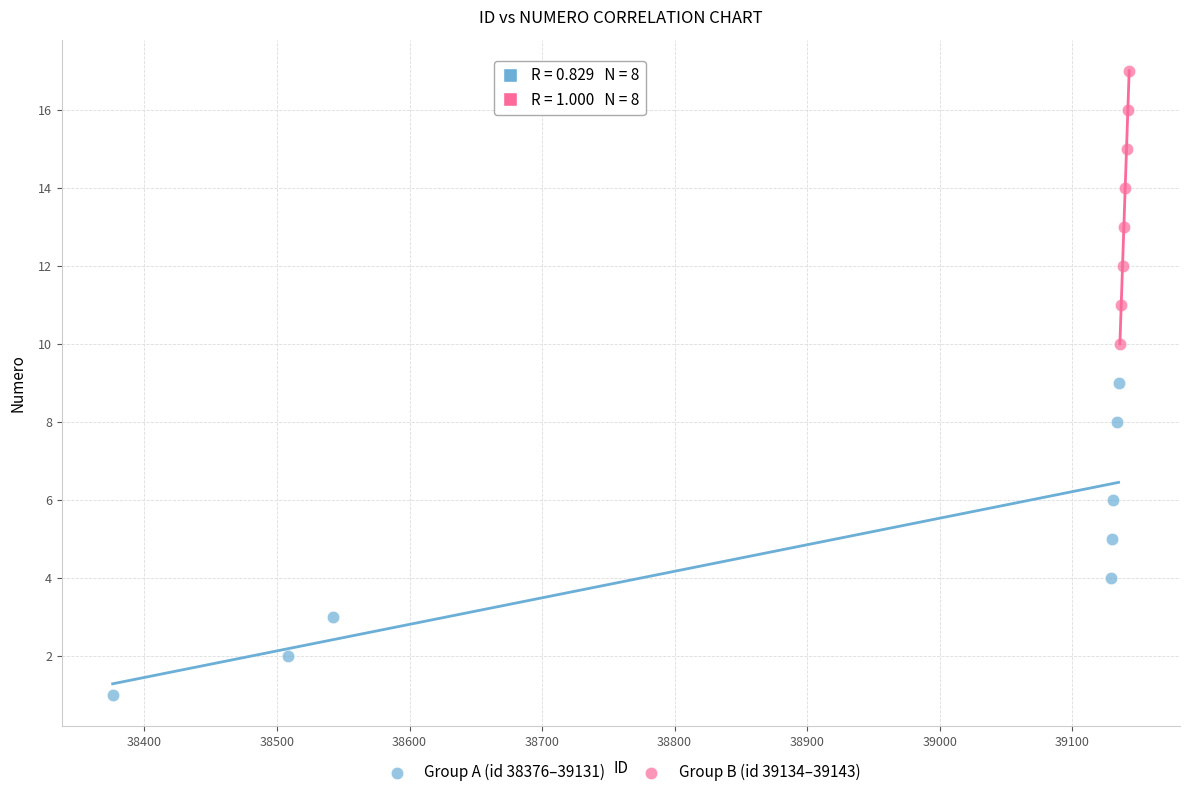

Which series contains the lowest Y value?

Group A (id 38376–39131)